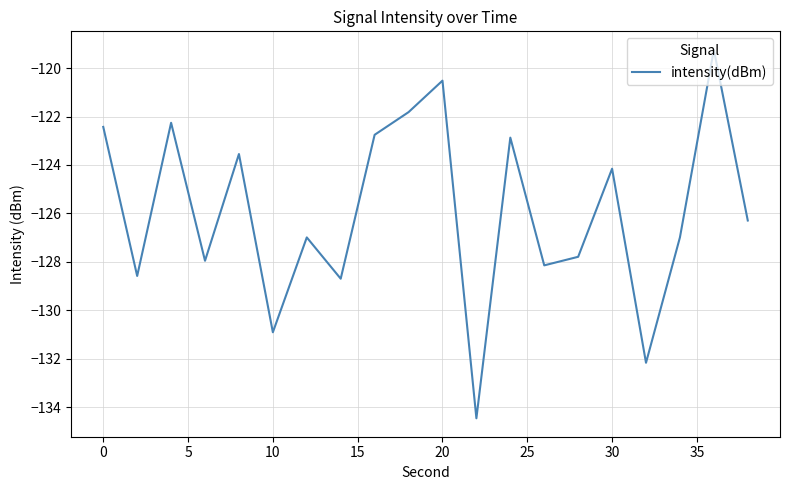

What is the difference between the maximum and minimum values?

15.2